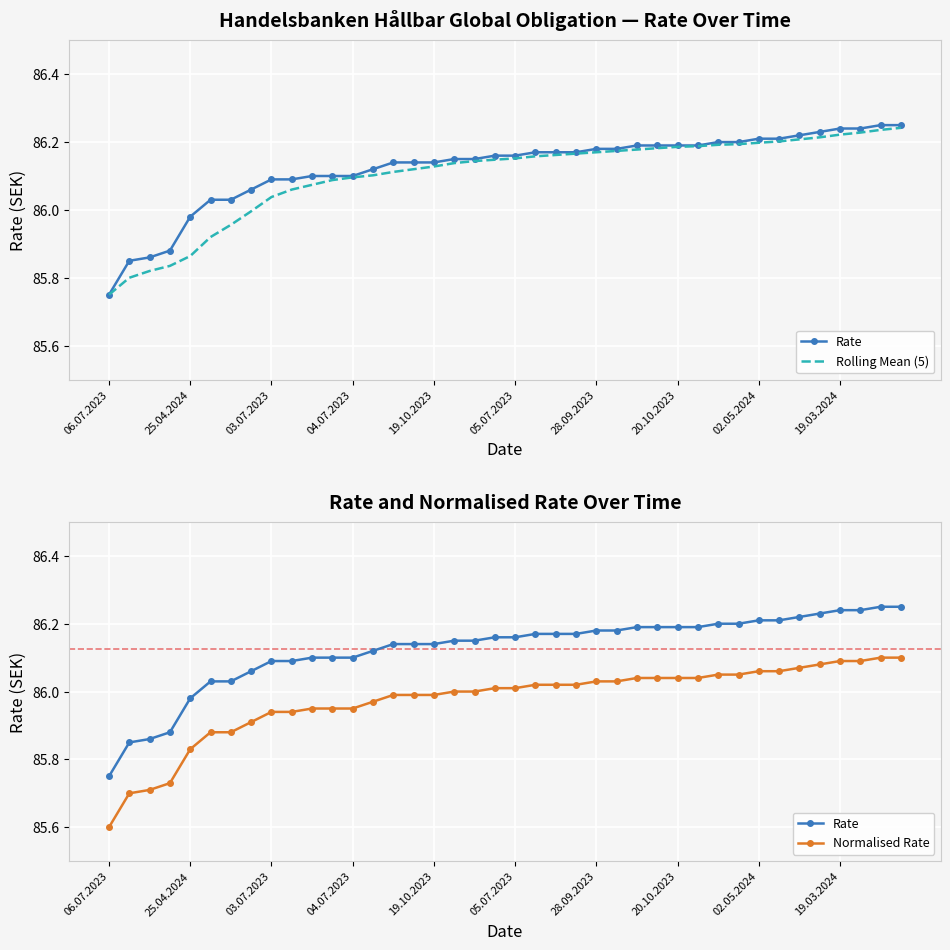

True or false: Rate and Normalised Rate cross at least once.

False